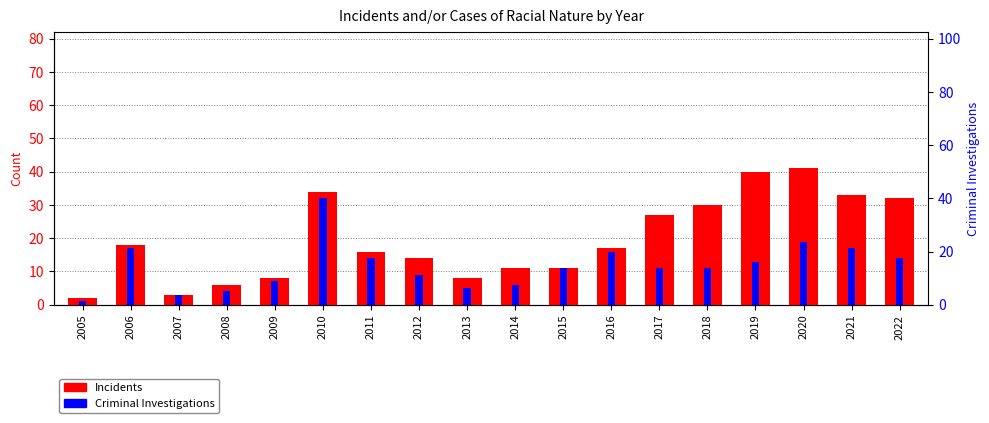

Reading left to right, transcribe all the data shown in this chart.

Incidents: 2005=2	2006=18	2007=3	2008=6	2009=8	2010=34	2011=16	2012=14	2013=8	2014=11	2015=11	2016=17	2017=27	2018=30	2019=40	2020=41	2021=33	2022=32
Criminal Investigations: 2005=1	2006=17	2007=3	2008=4	2009=7	2010=32	2011=14	2012=9	2013=5	2014=6	2015=11	2016=16	2017=11	2018=11	2019=13	2020=19	2021=17	2022=14